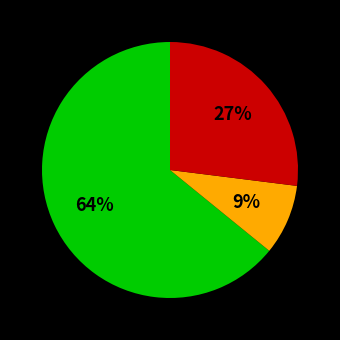

Is there any slice that represents more than half of the pie?

Yes